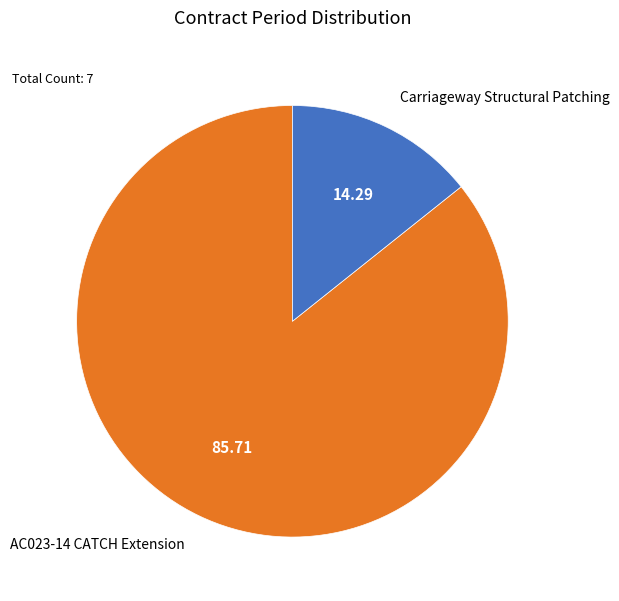

Is there a majority slice in this chart?

Yes